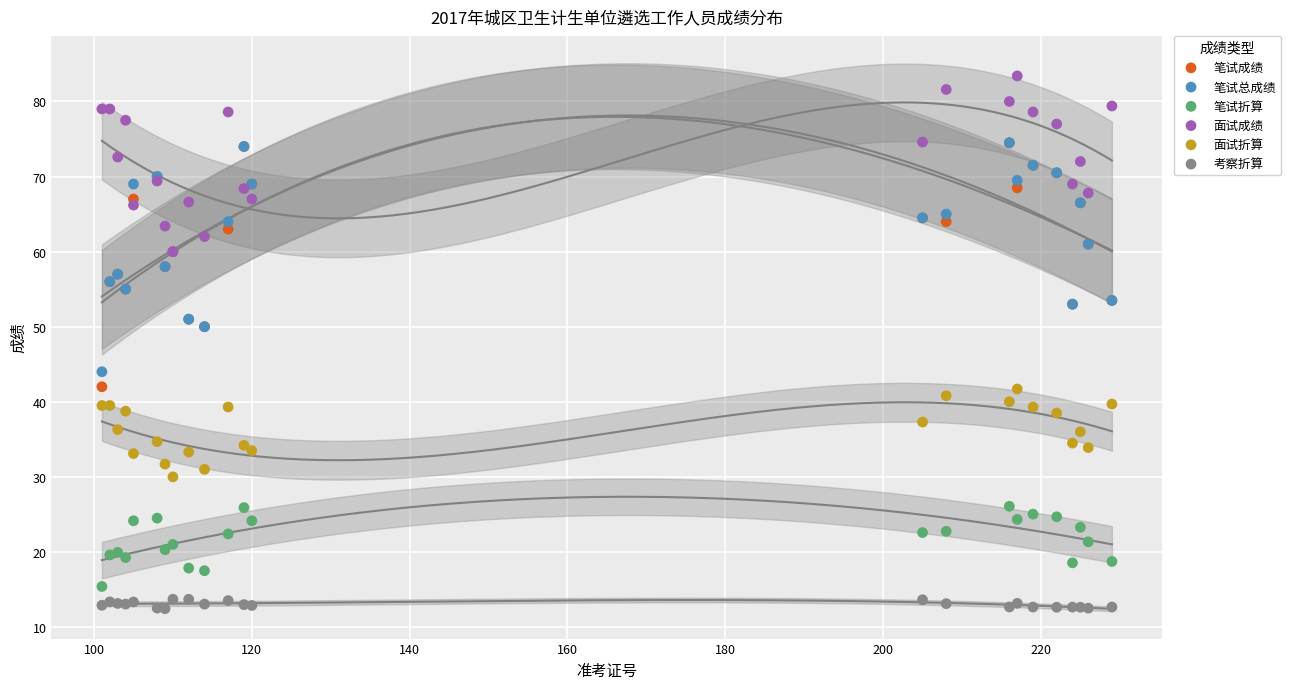

What are all the series names shown in the legend?

笔试成绩, 笔试总成绩, 笔试折算, 面试成绩, 面试折算, 考察折算